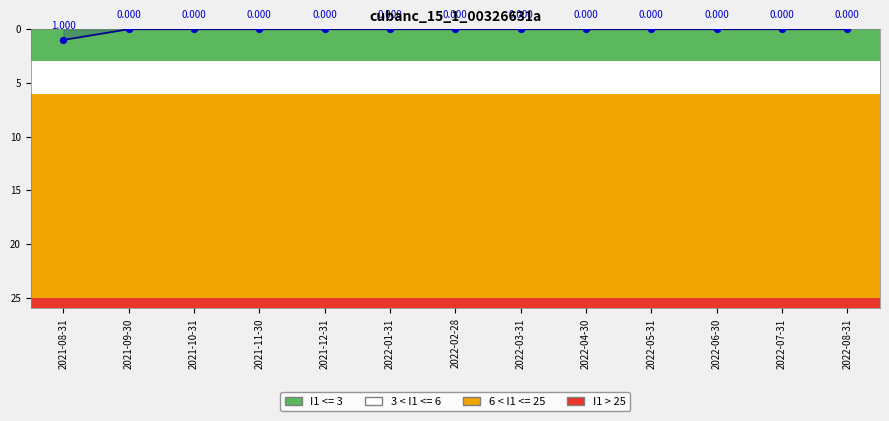

Between 2021-09-30 and 2022-08-31, which is larger?

2021-09-30